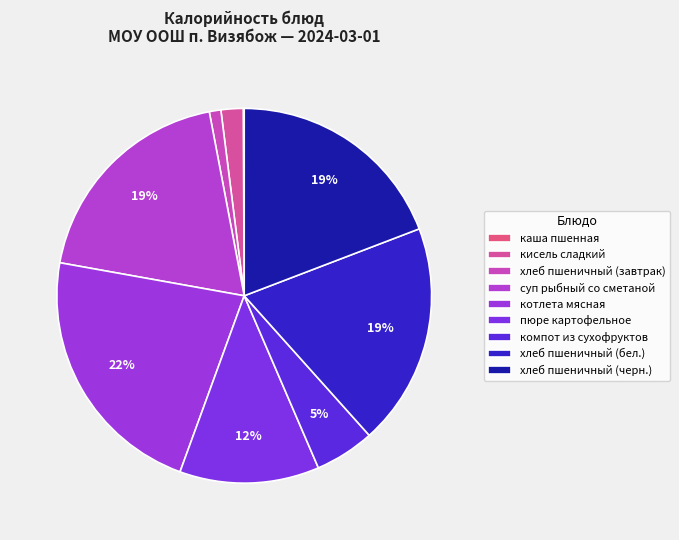

To the nearest percent, what portion does суп рыбный со сметаной represent?

19%